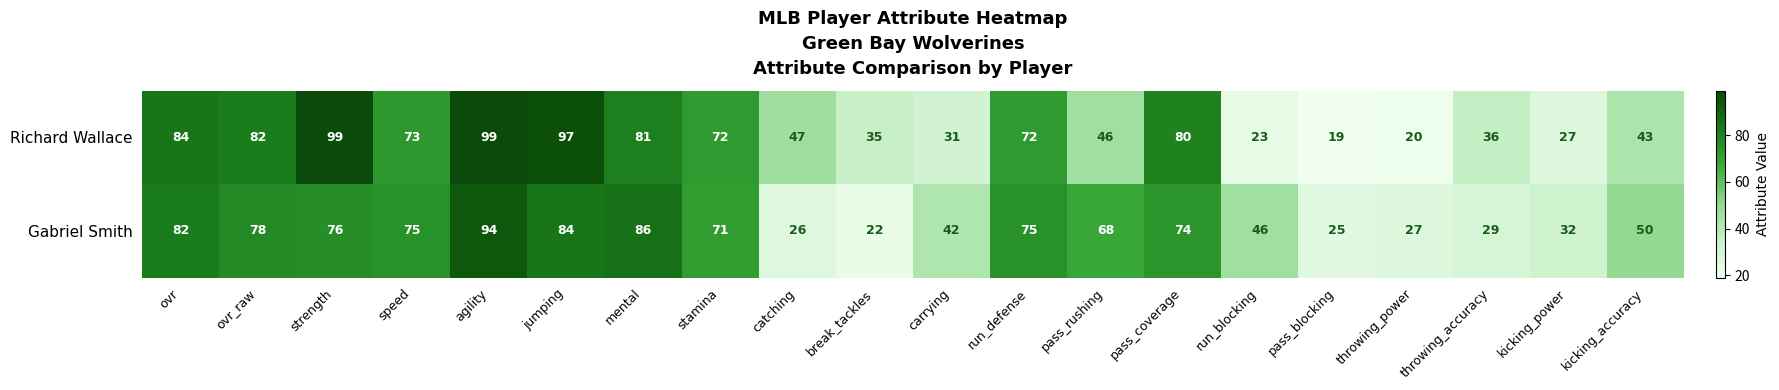

What is the maximum value shown in the chart?

99